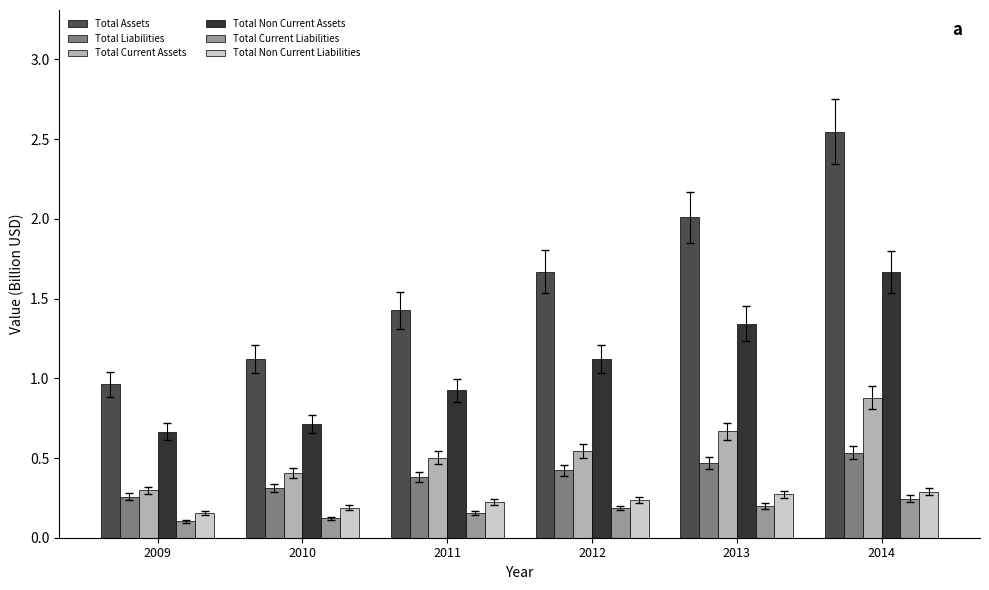

Where is Total Liabilities nearest to the value 0?

2009